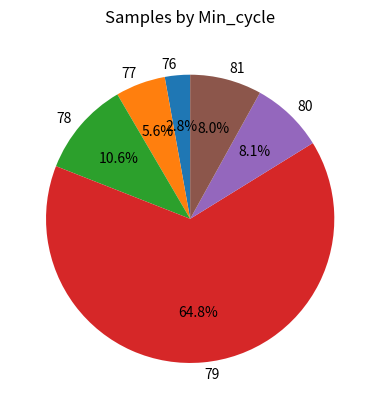

Does 79 account for over 50% of the chart?

Yes